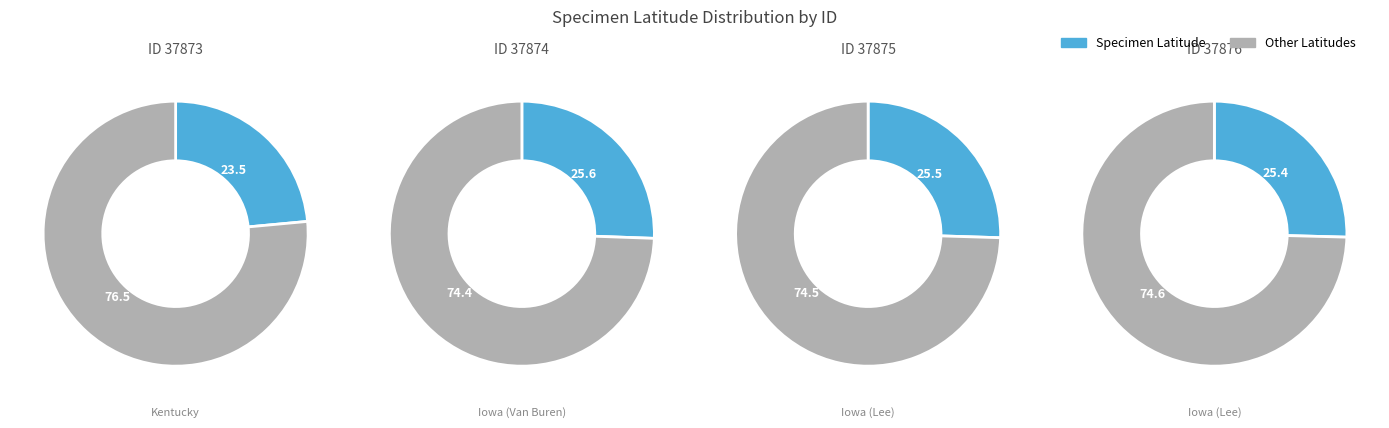

Between 37873 and 37875, which is larger?

37875